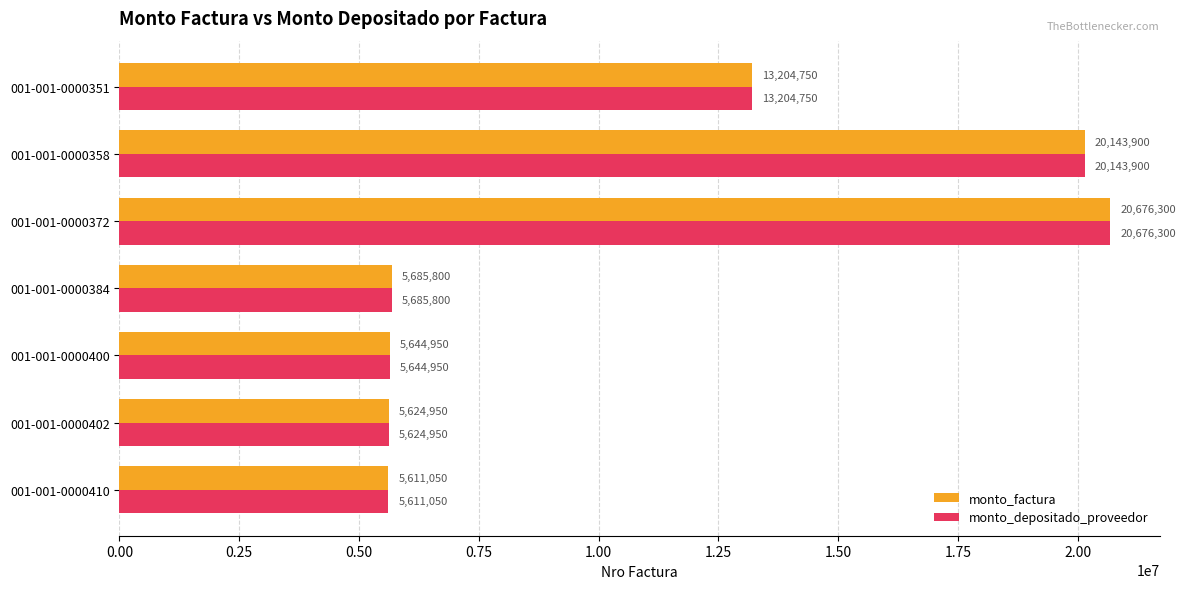

Is it true that monto_depositado_proveedor equals 20676300 at 001-001-0000372?

True